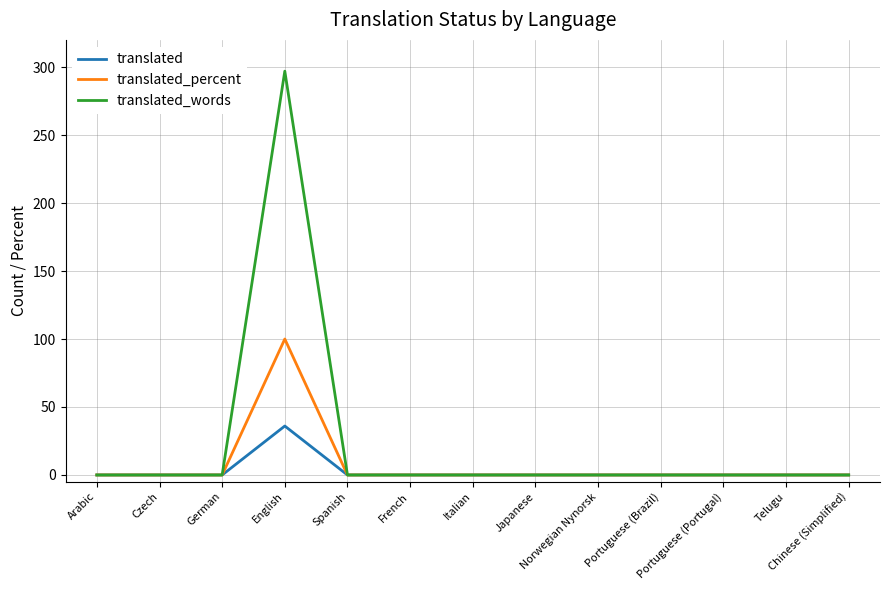

What is the greatest value displayed?

297